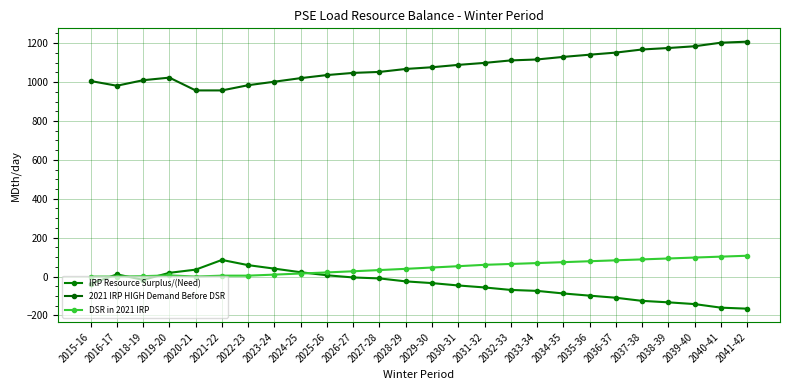

Reading right to left, transcribe all the data shown in this chart.

IRP Resource Surplus/(Need): -165.2	-160.0	-141.6	-132.6	-125.0	-109.0	-98.2	-87.0	-73.7	-68.9	-56.1	-45.9	-33.7	-24.9	-9.6	-4.7	6.5	22.2	40.6	58.6	85.5	35.5	19.2	-17.1	11.4	-38.0
2021 IRP HIGH Demand Before DSR: 1207.6	1202.4	1184.1	1175.1	1167.5	1151.5	1140.7	1129.4	1116.2	1111.3	1098.5	1088.3	1076.2	1067.3	1052.1	1047.2	1036.0	1020.3	1001.8	983.9	957.0	957.0	1022.8	1009.5	981.1	1005.4
DSR in 2021 IRP: 107.0	102.4	97.7	92.9	88.2	83.4	78.7	74.0	69.3	64.7	60.3	53.2	46.4	39.7	33.3	27.1	21.2	15.5	10.0	4.6	4.6	0.0	6.2	1.9	0.0	0.0